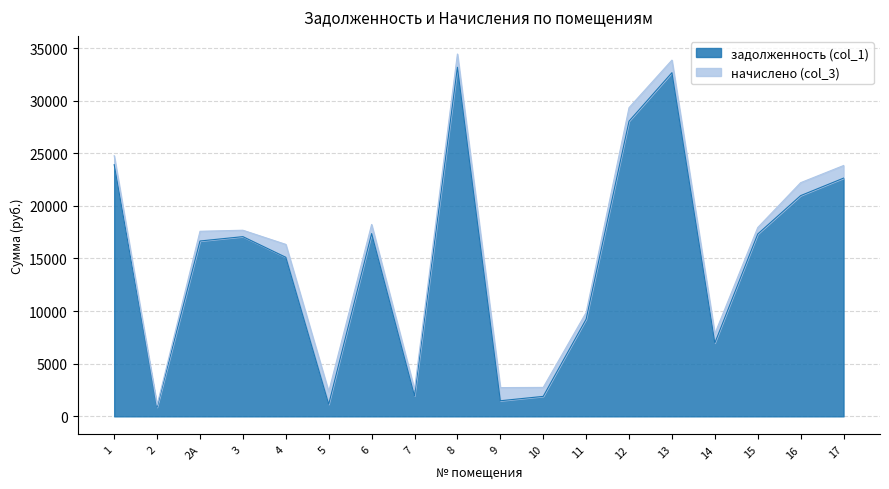

Where is the data nearest to the value 17021?

3